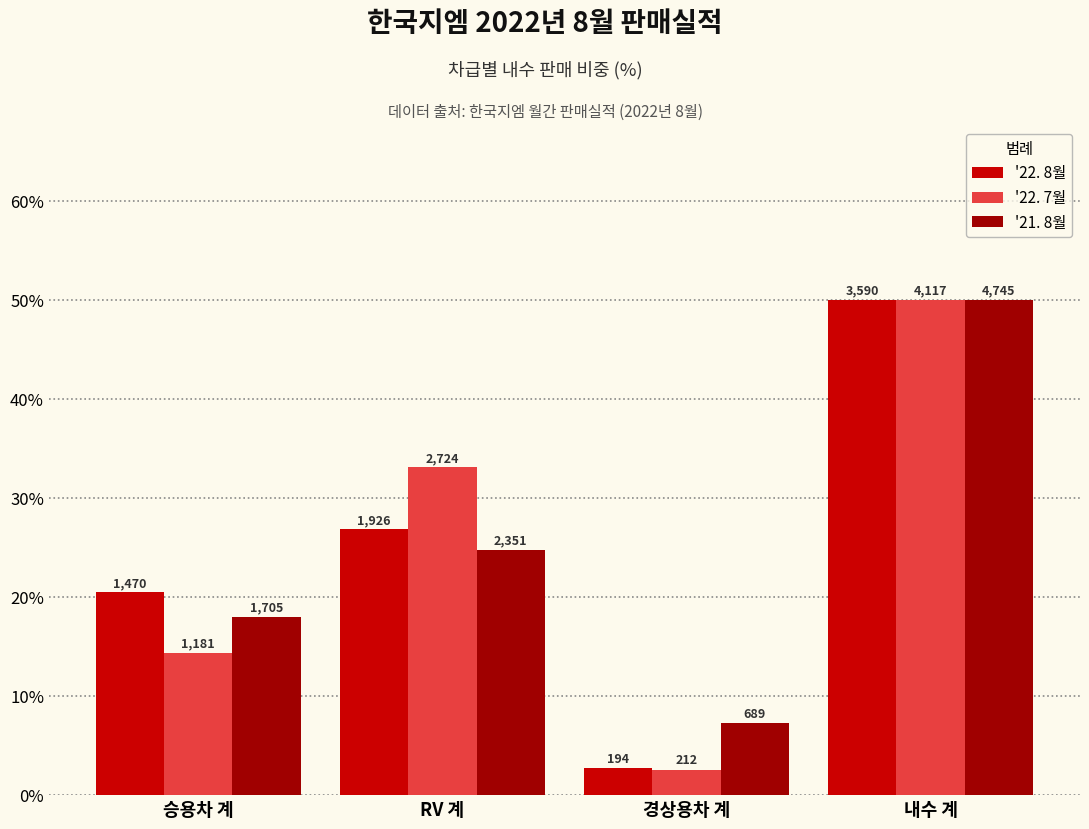

Which has a higher value, 승용차 계 or RV 계?

RV 계